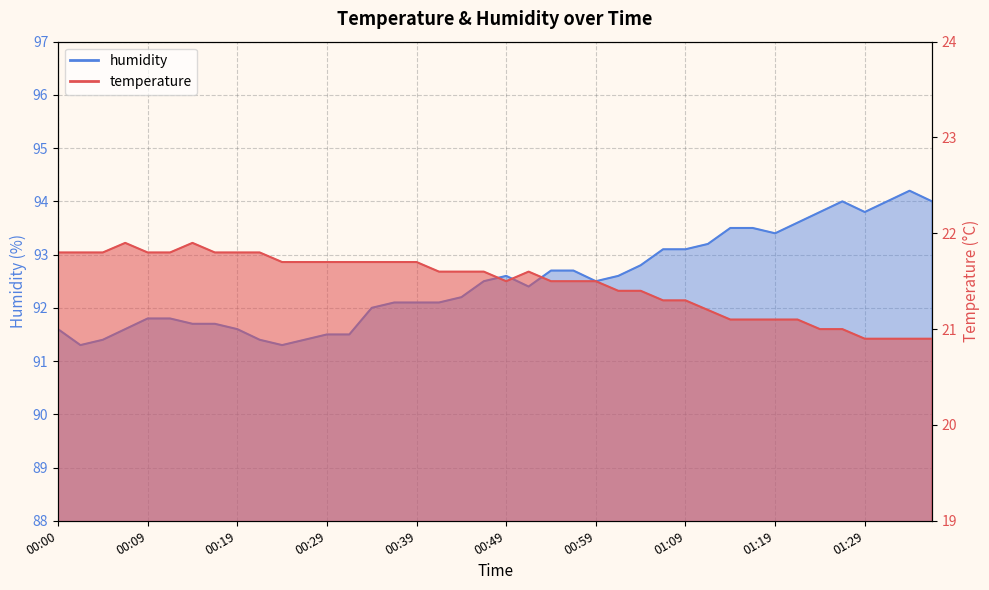

What is the sum of the humidity values at 00:12 and 01:19?

185.2